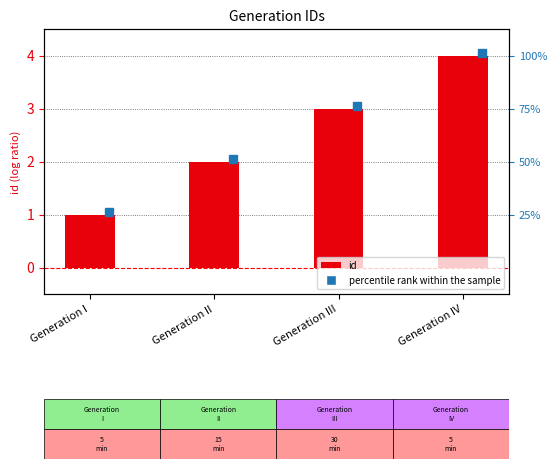

What is the difference between the maximum and minimum values?

3